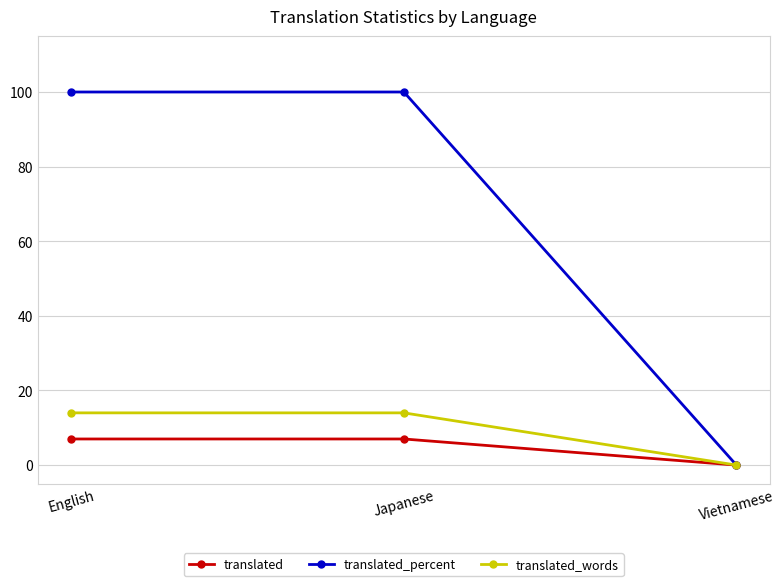

What is the sum of all translated values?

14